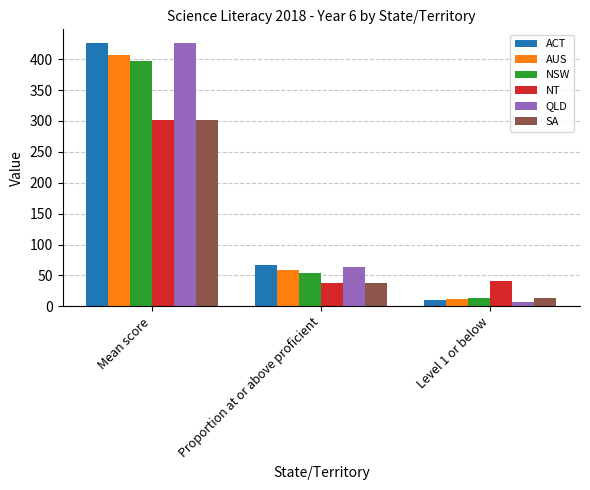

At which label does ACT first exceed 67?

Mean score